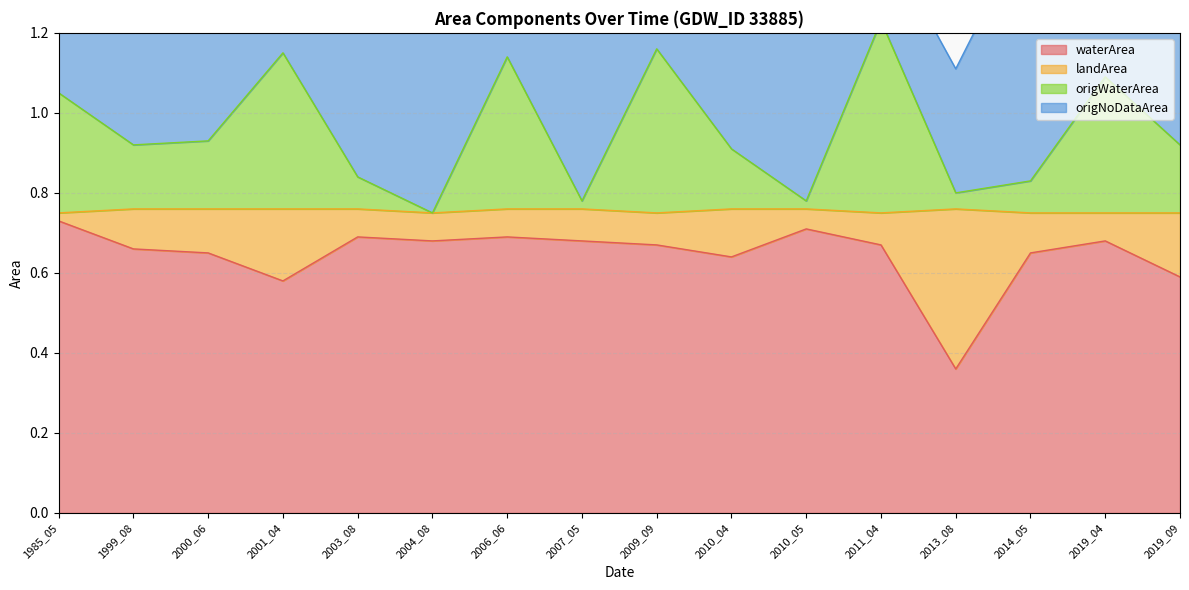

Count the number of categories in the chart.

16